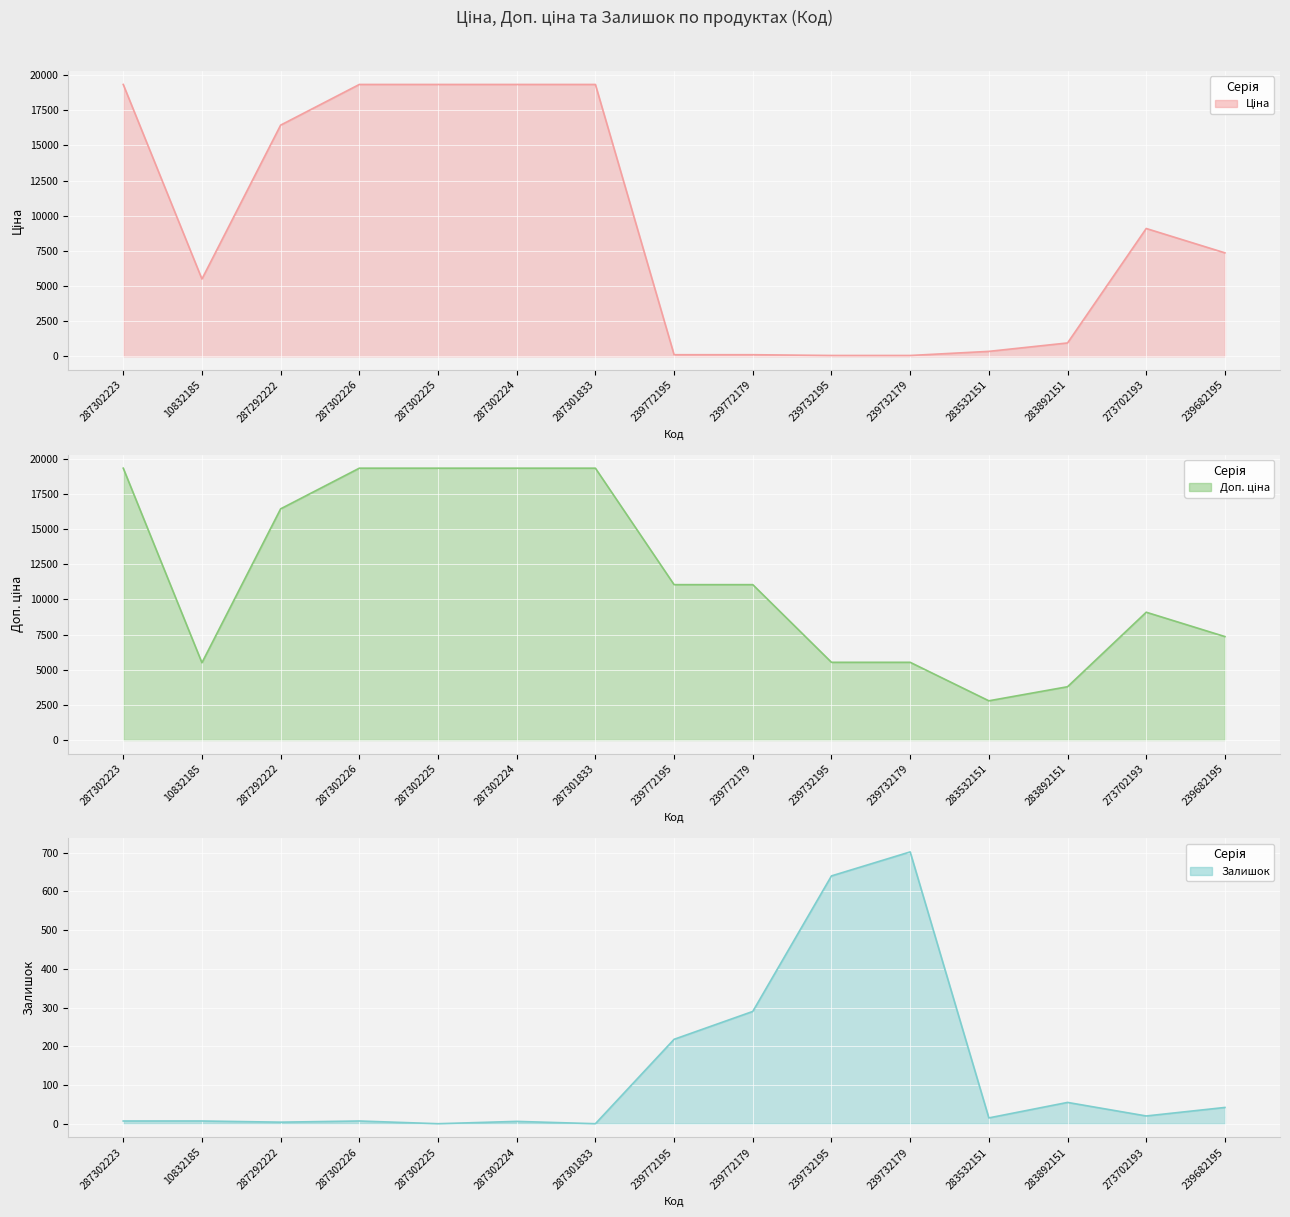

Reading right to left, what are all the values shown in this chart?

Ціна: 7360.2	9092.0	947.6	348.6	55.3	55.3	110.5	110.5	19343.1	19343.1	19343.1	19343.1	16448.2	5497.3	19343.1
Доп. ціна: 7360.2	9092.0	3790.3	2789.2	5528.0	5528.0	11055.0	11055.0	19343.1	19343.1	19343.1	19343.1	16448.2	5497.3	19343.1
Залишок: 42.0	20.0	55.0	15.0	702.0	640.0	290.0	218.0	0.0	6.0	0.0	7.0	4.0	7.0	7.0